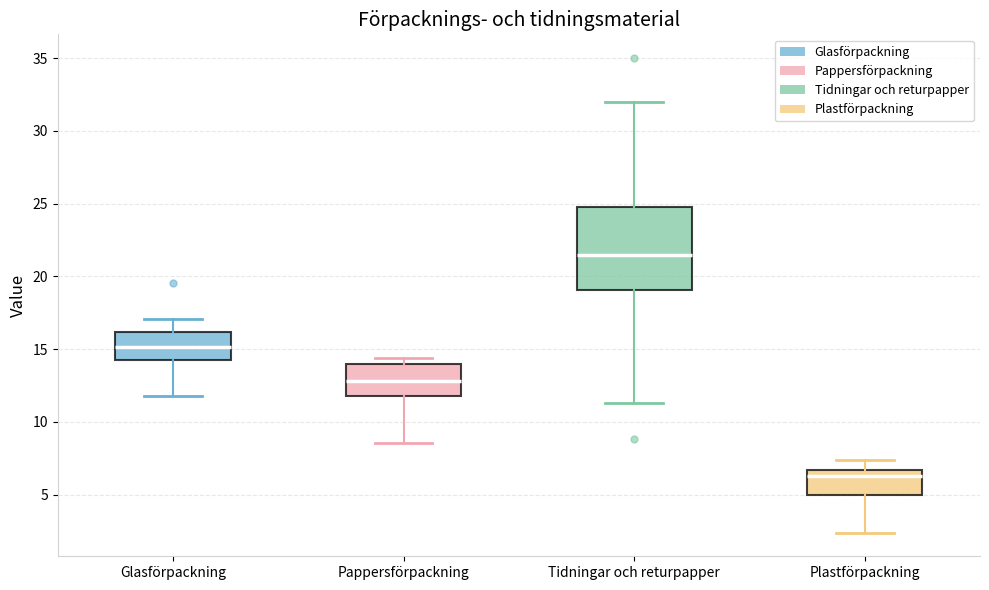

Comparing the boxes themselves (not the whiskers), which one is the tallest?

Tidningar och returpapper